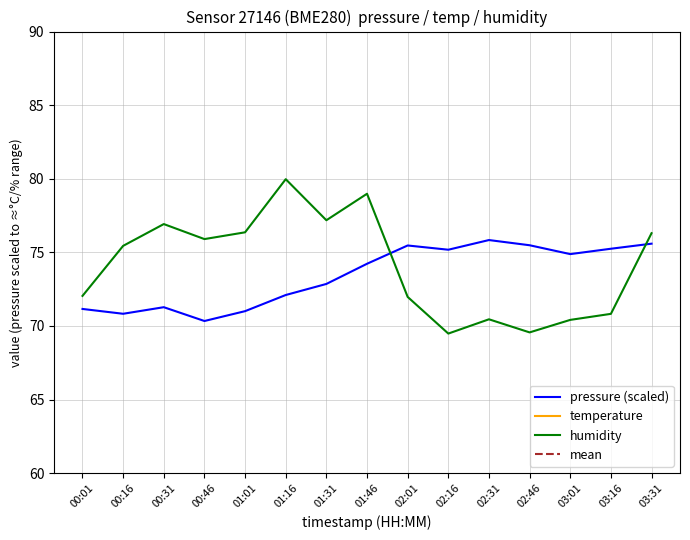

How many lines are shown in the chart?

4